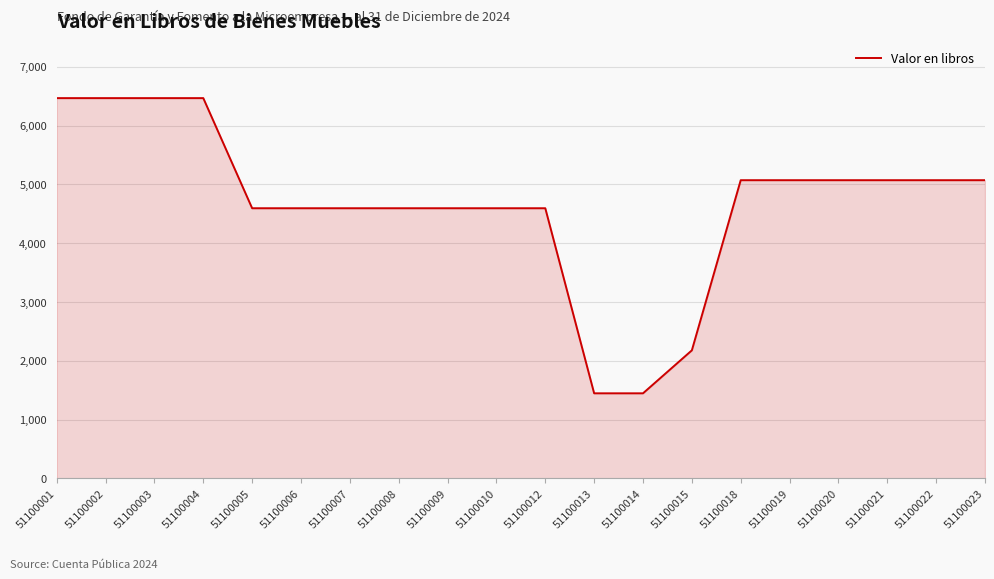

What is the maximum value shown in the chart?

6468